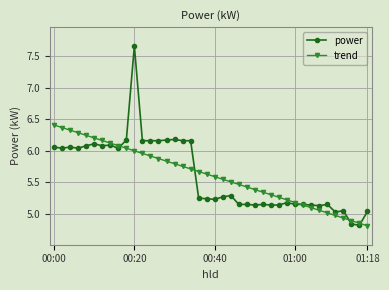

Rank the series by their maximum value, from lowest to highest.

trend, power